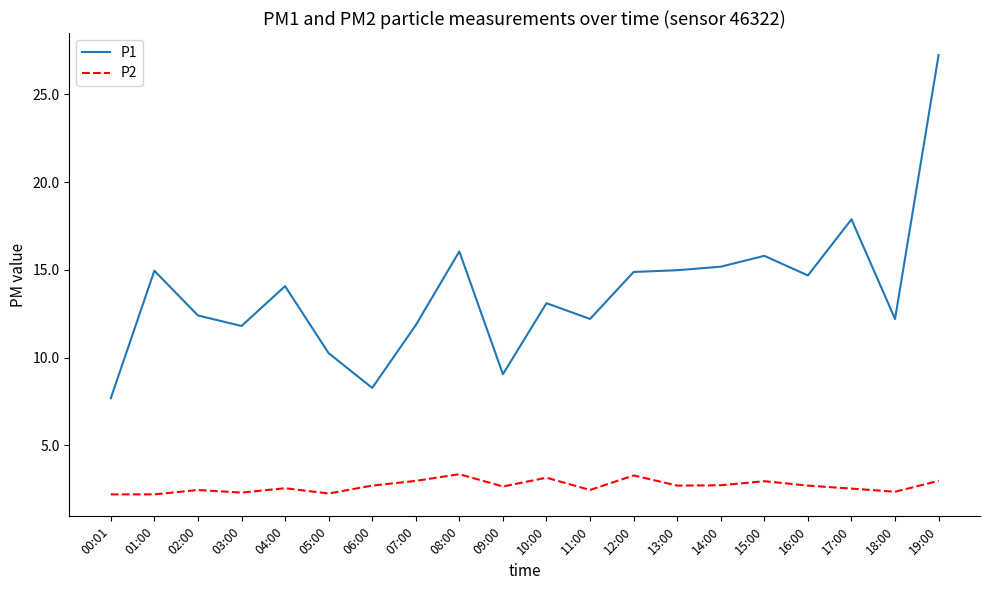

Is the value of P2 at 19:00 greater than the value of P1 at 06:00?

No